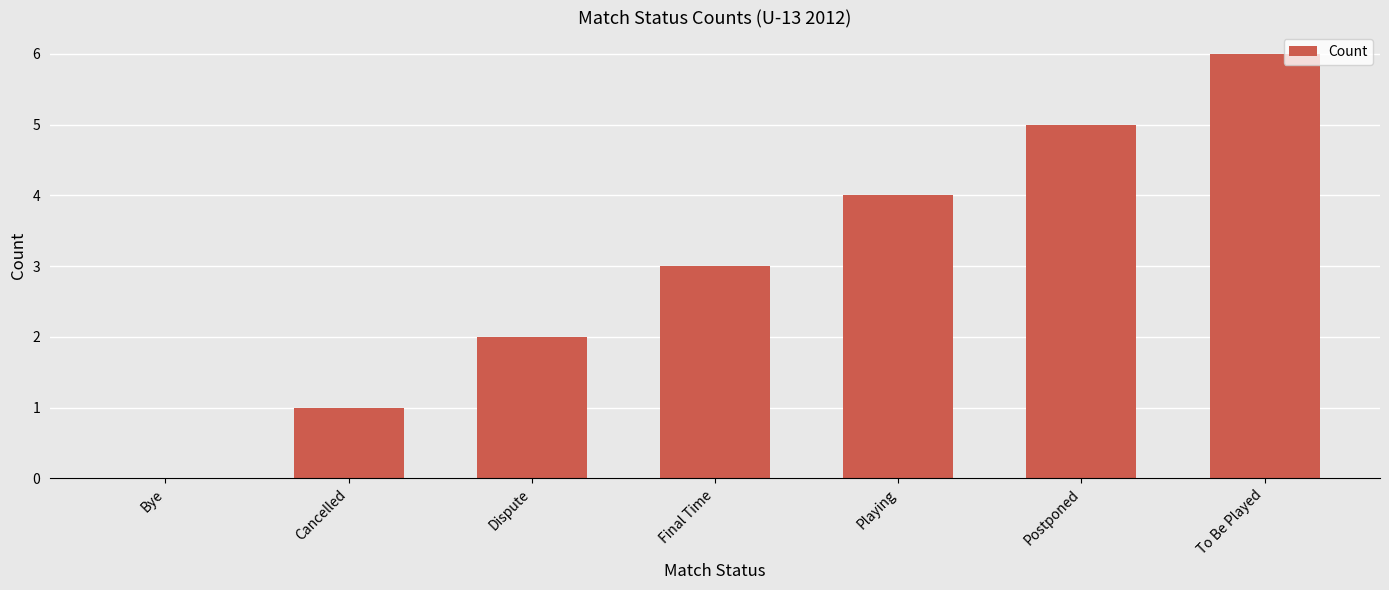

What is the change in value from Playing to To Be Played?

+2